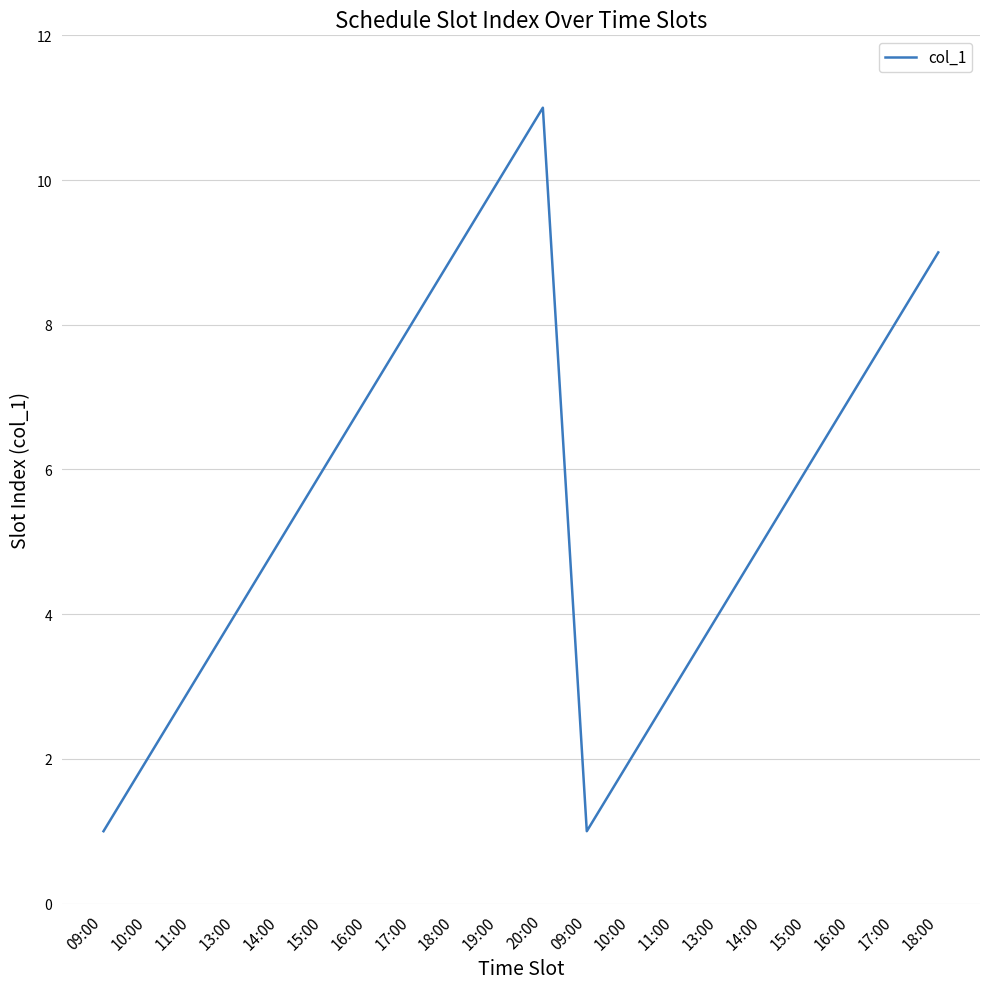

Reading right to left, extract all data points from this chart.

18:00=9	17:00=8	16:00=7	15:00=6	14:00=5	13:00=4	11:00=3	10:00=2	09:00=1	20:00=11	19:00=10	18:00=9	17:00=8	16:00=7	15:00=6	14:00=5	13:00=4	11:00=3	10:00=2	09:00=1